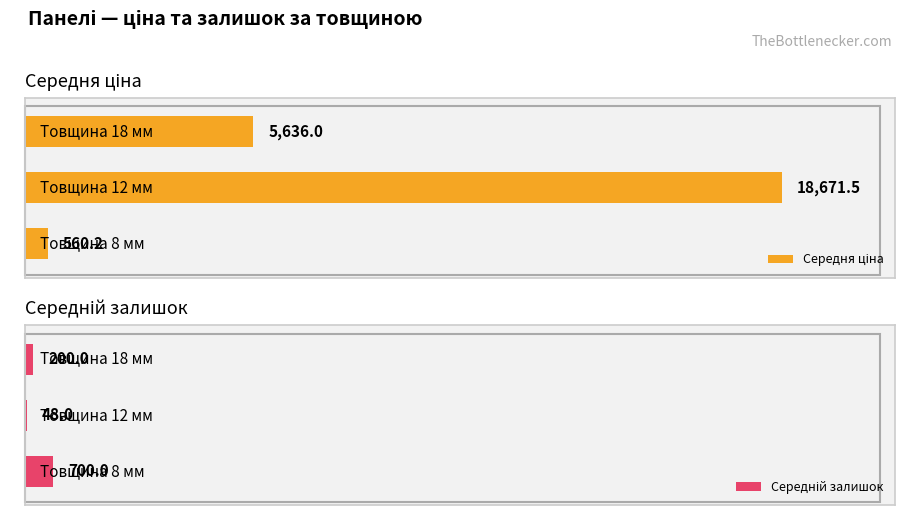

Rank the series by their average value, from highest to lowest.

Середня ціна, Середній залишок